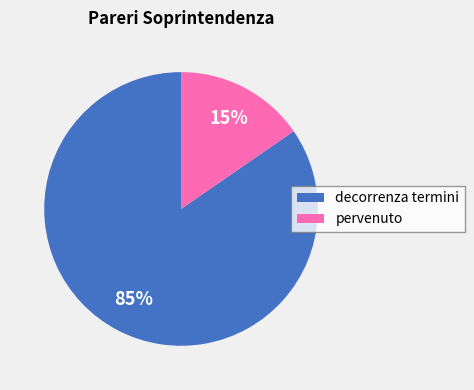

Do decorrenza termini and pervenuto together represent more than half of the pie?

Yes